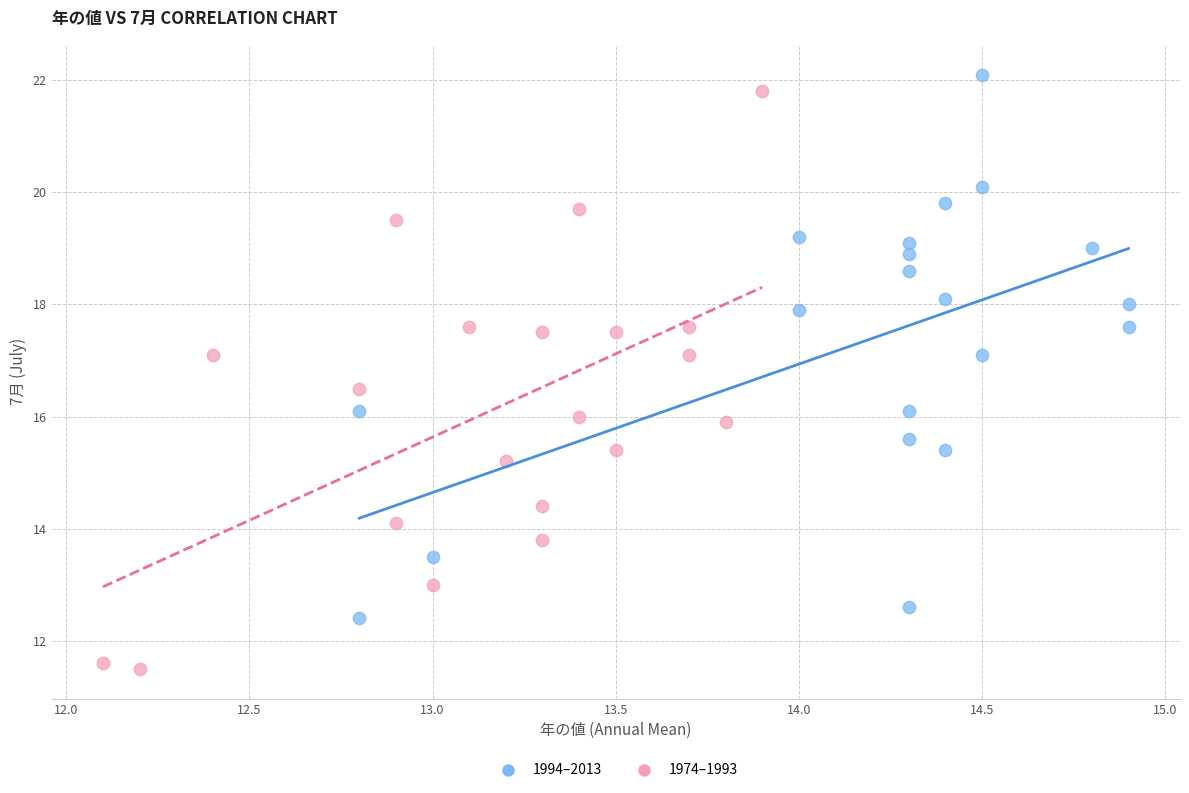

Which series has the largest Y range (max minus min)?

1974–1993